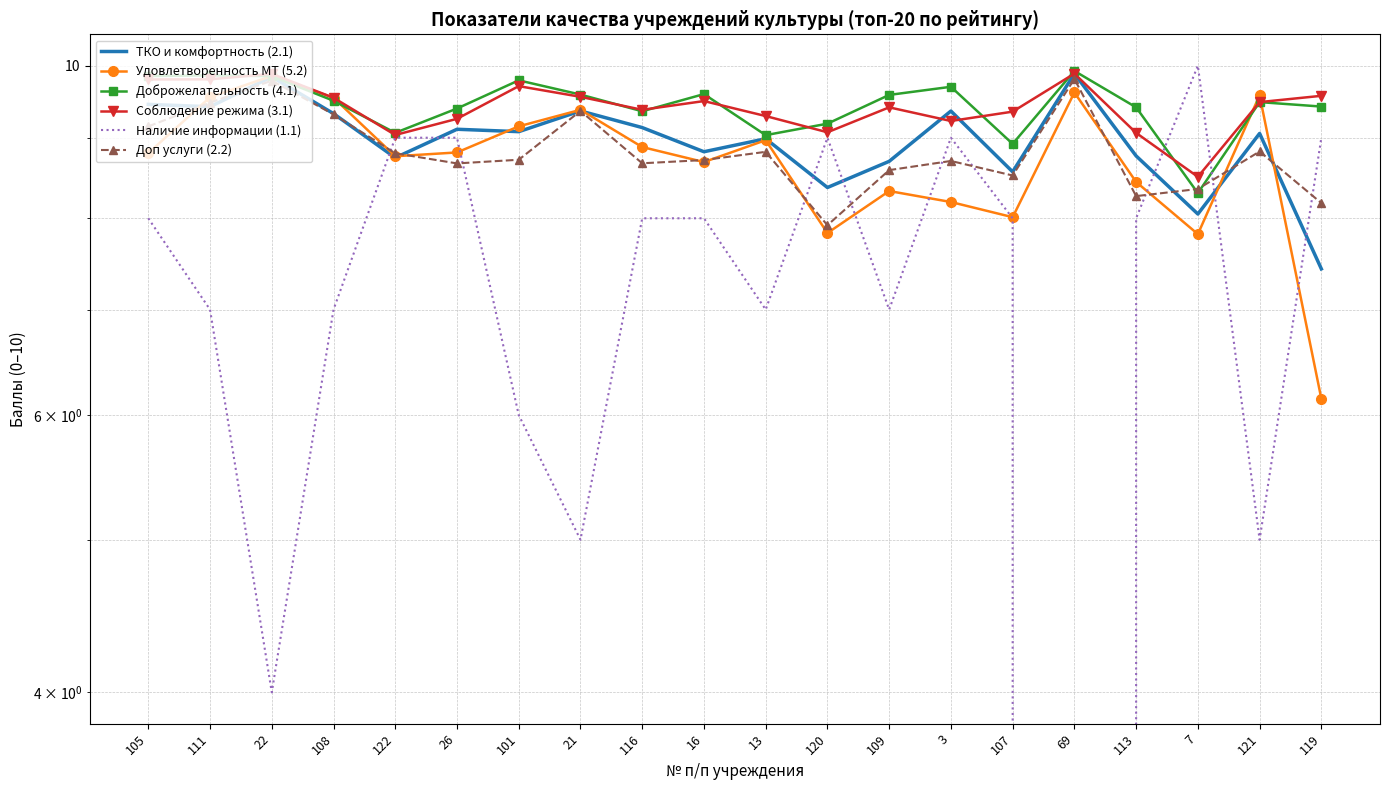

How many times do Доп услуги (2.2) and ТКО и комфортность (2.1) cross each other?

7